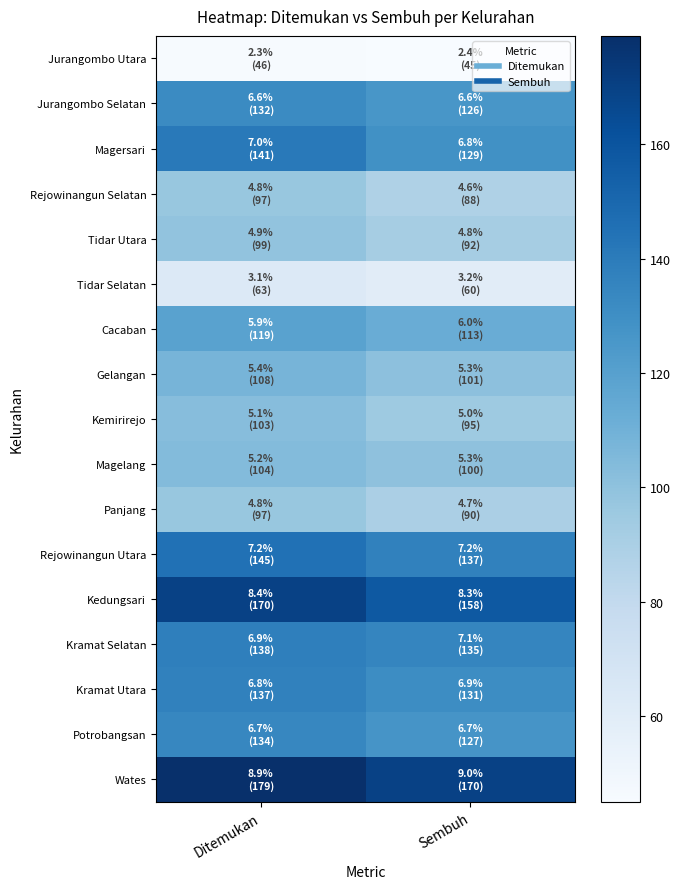

At how many categories does at least one series exceed 80?

2